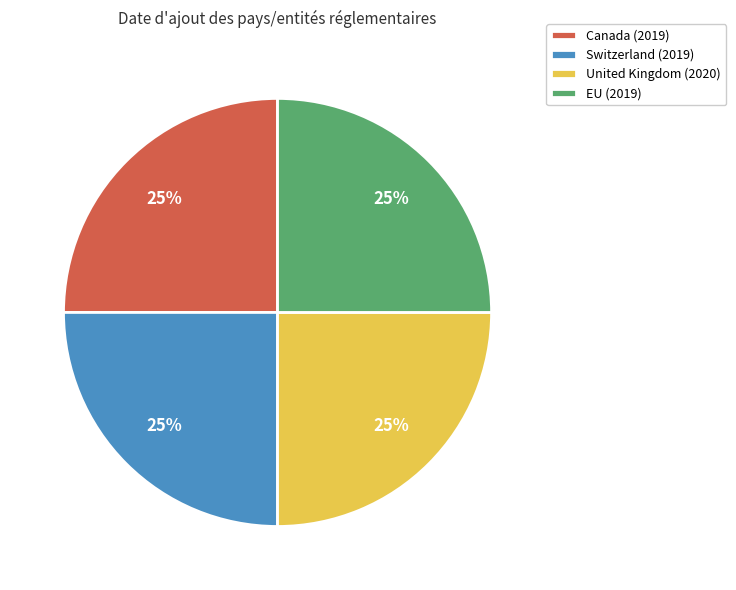

To the nearest percent, what portion does United Kingdom represent?

25%